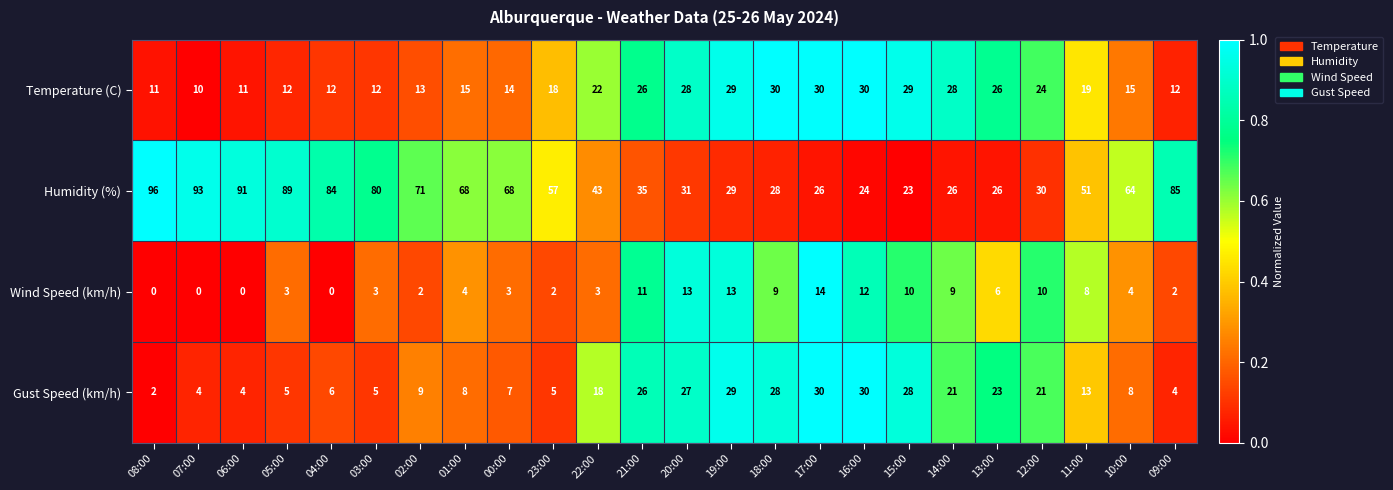

The Wind Speed (km/h) series shows 18 at 21:00. True or false?

False